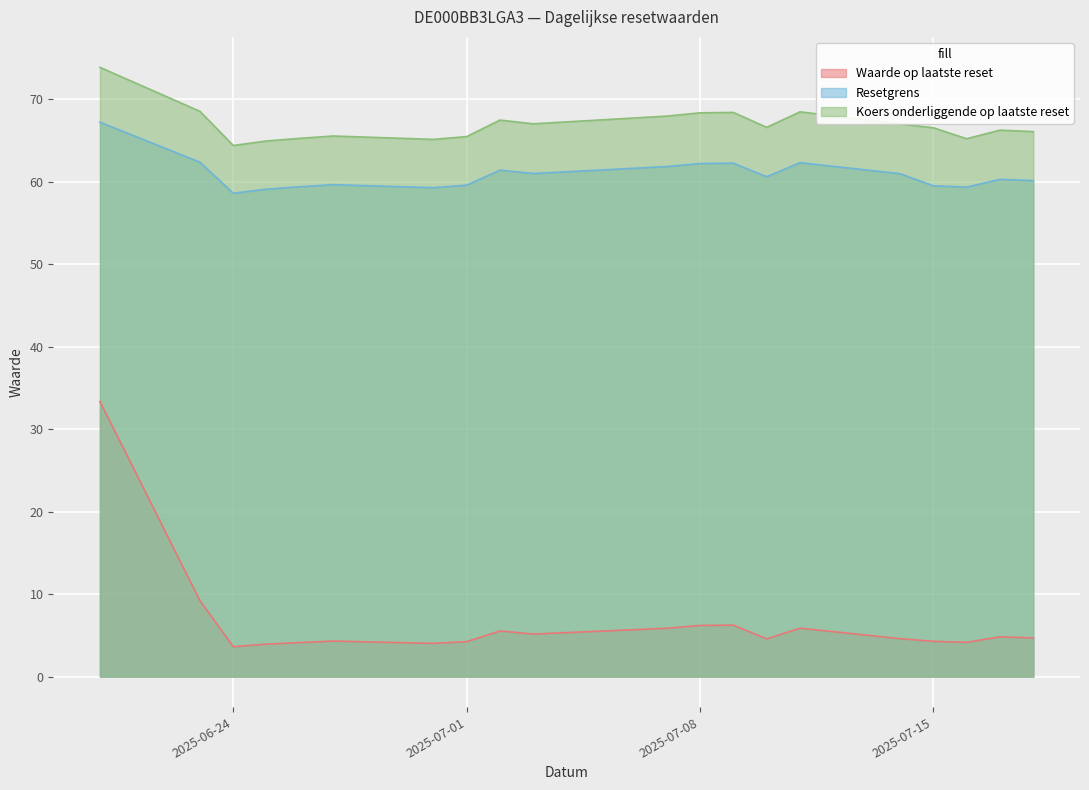

What is the difference between the Resetgrens values at 2025-06-25 and 2025-07-15?

0.4